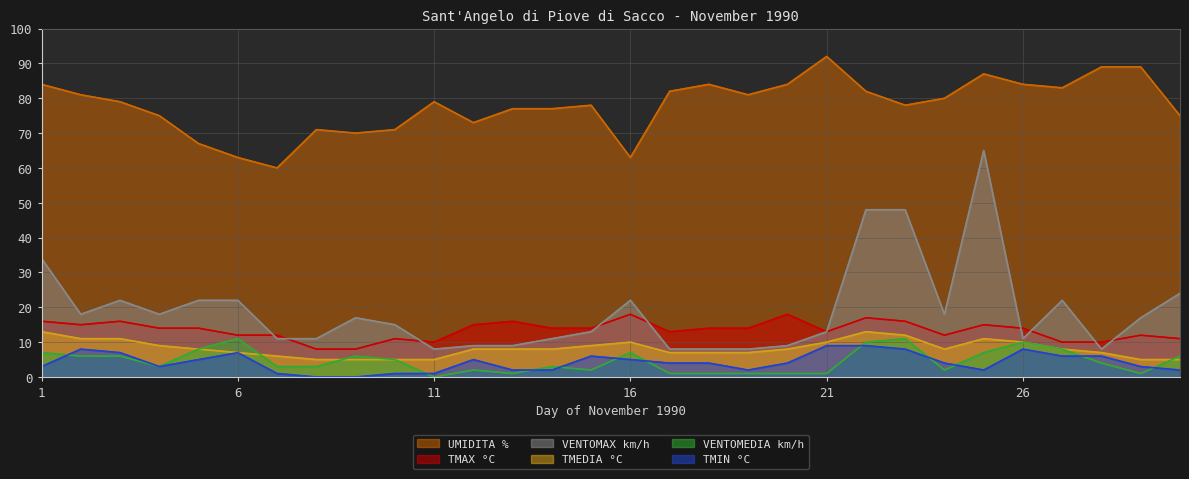

The value of VENTOMEDIA km/h at 29 is 0. True or false?

False